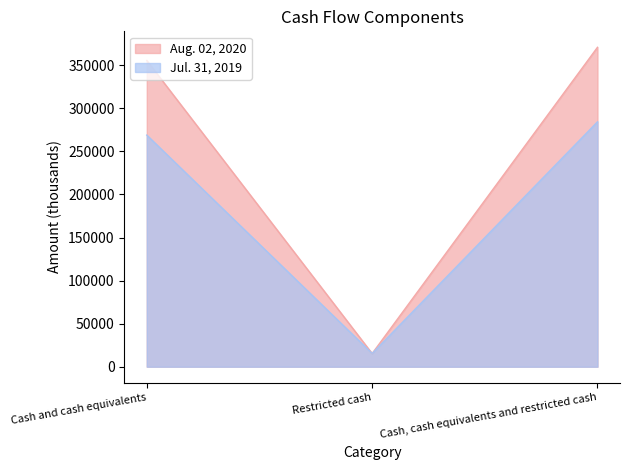

What are all the series names shown in the legend?

Aug. 02, 2020, Jul. 31, 2019